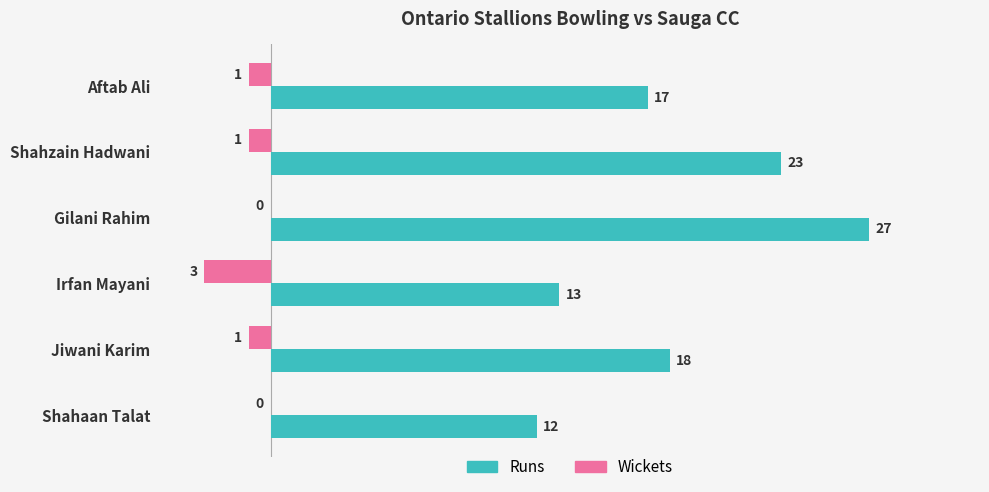

Which series changed the most between Aftab Ali and Shahaan Talat?

Runs